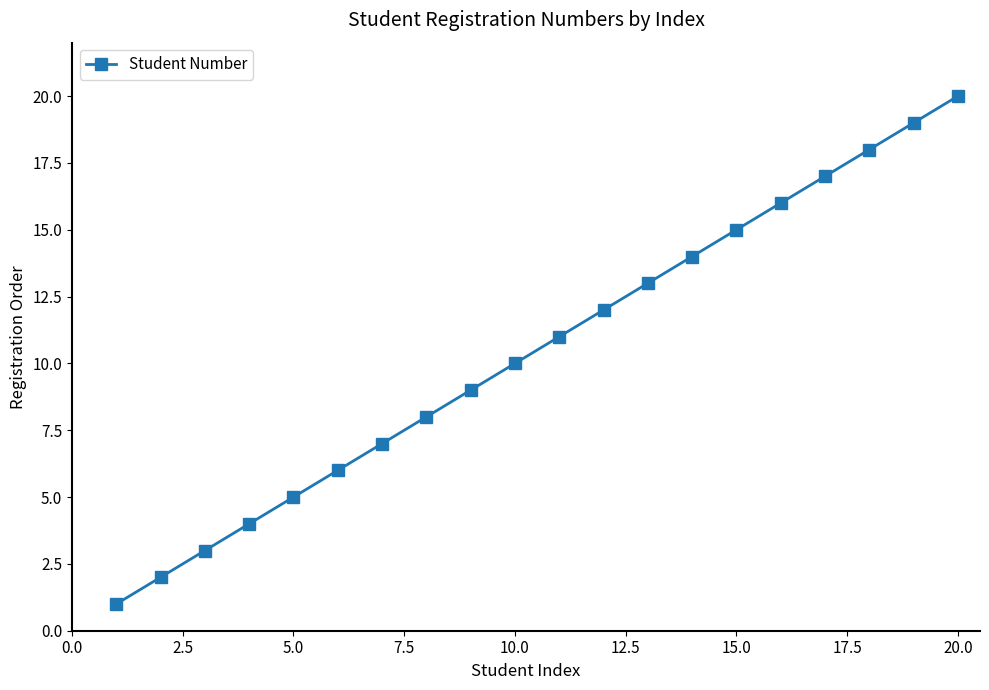

True or false: the data has more than 2 interior local peaks.

False